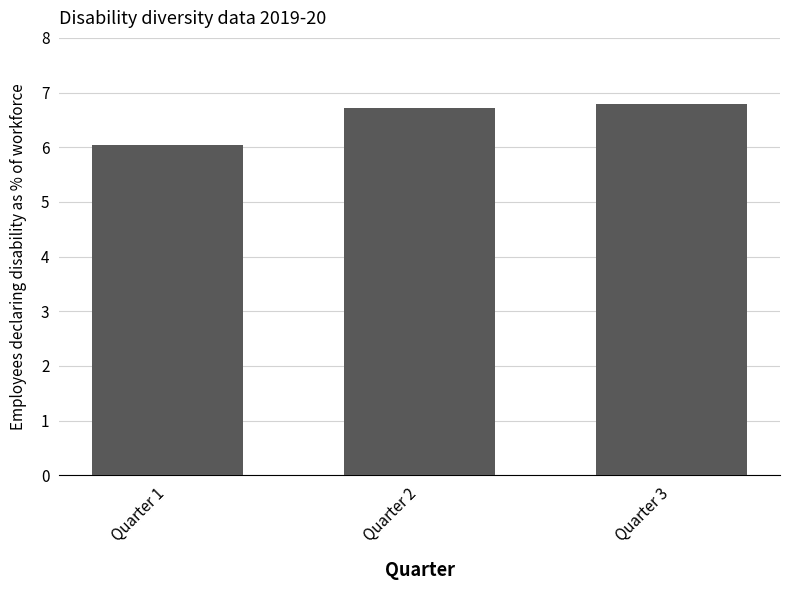

Where is the data nearest to the value 6?

Quarter 1